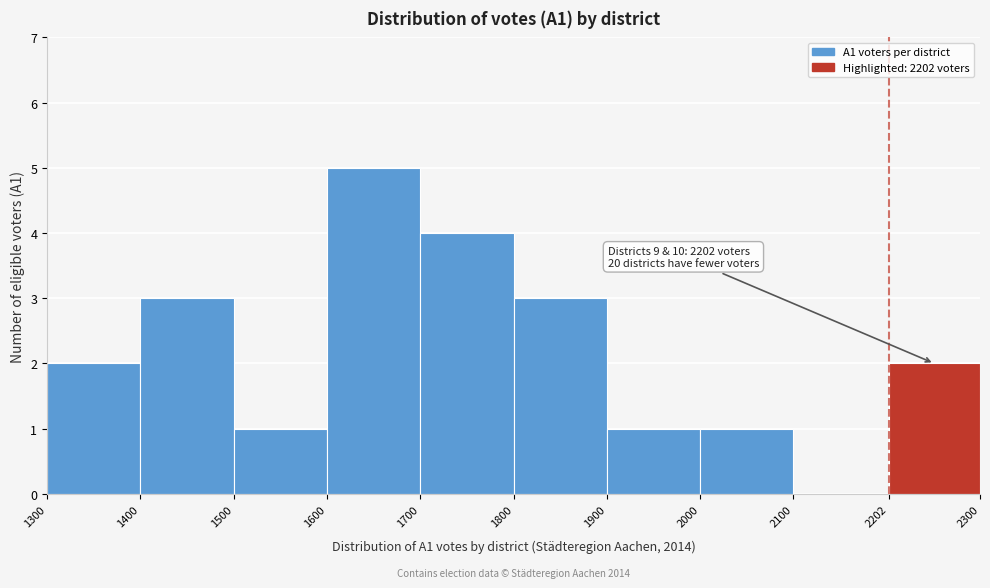

Which range on the x-axis has the tallest bar?

1600 to 1700